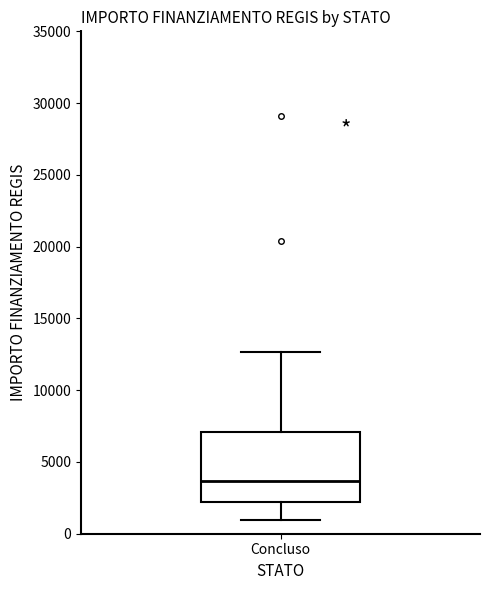

Read this box plot against the y-axis: the position of the median line, the range covered by the box, and the ends of both whiskers. The values are not printed on the chart, so give them approximately, as read against the axis.

median 3500, box 2000 to 7000, whiskers 1000 to 12500